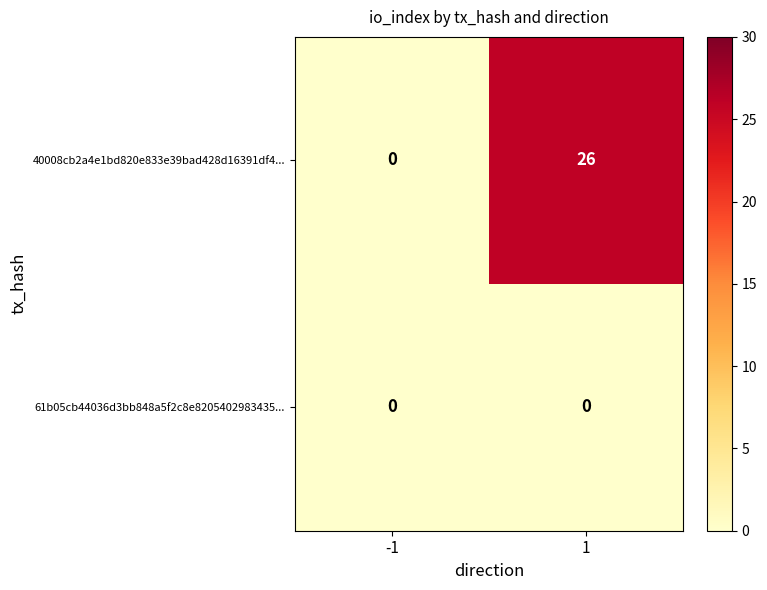

Read the 40008cb2a4e1bd820e833e39bad428d16391df4... value at 1.

26